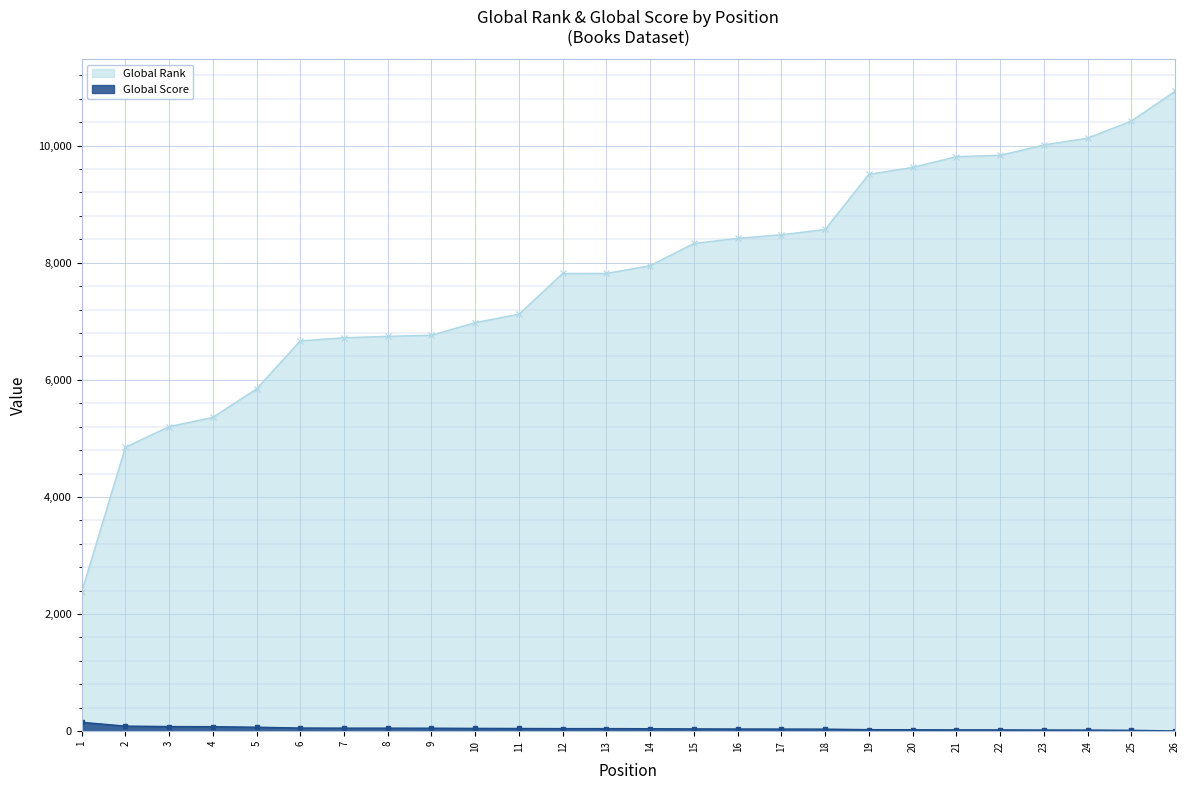

True or false: Global Rank has a value of 2585 at 9.

False